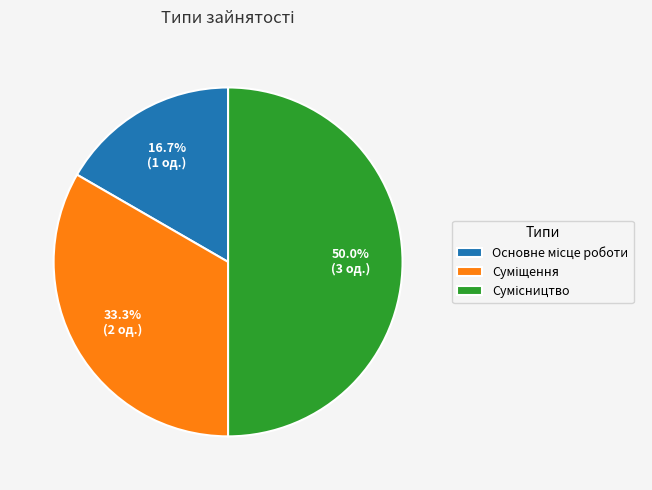

Which category has the biggest portion of the pie?

Сумісництво